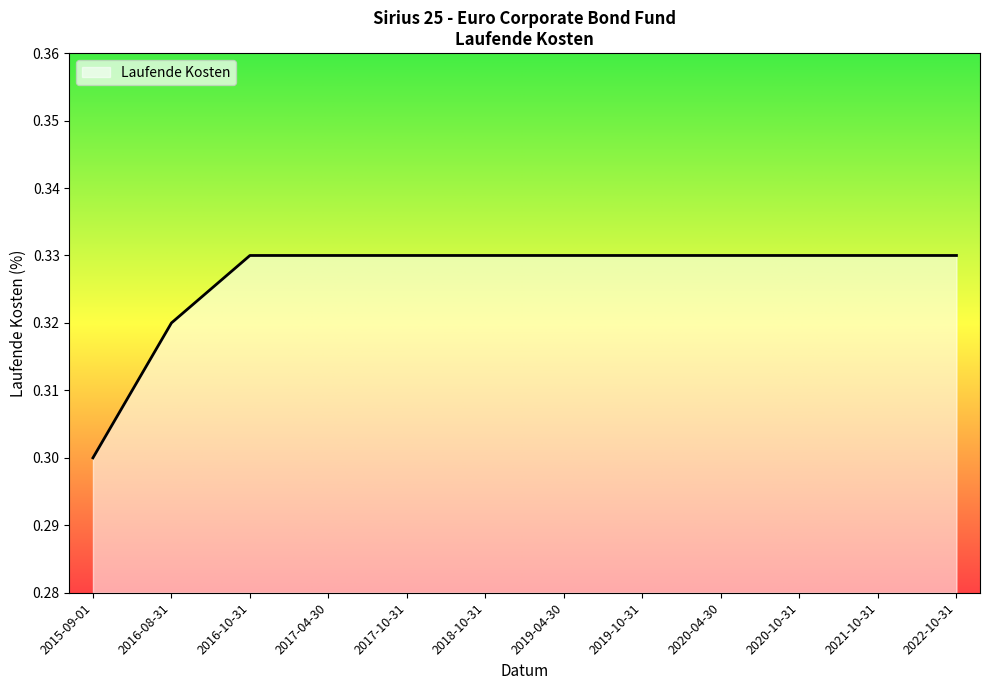

Between 2016-08-31 and 2019-04-30, which is larger?

2019-04-30